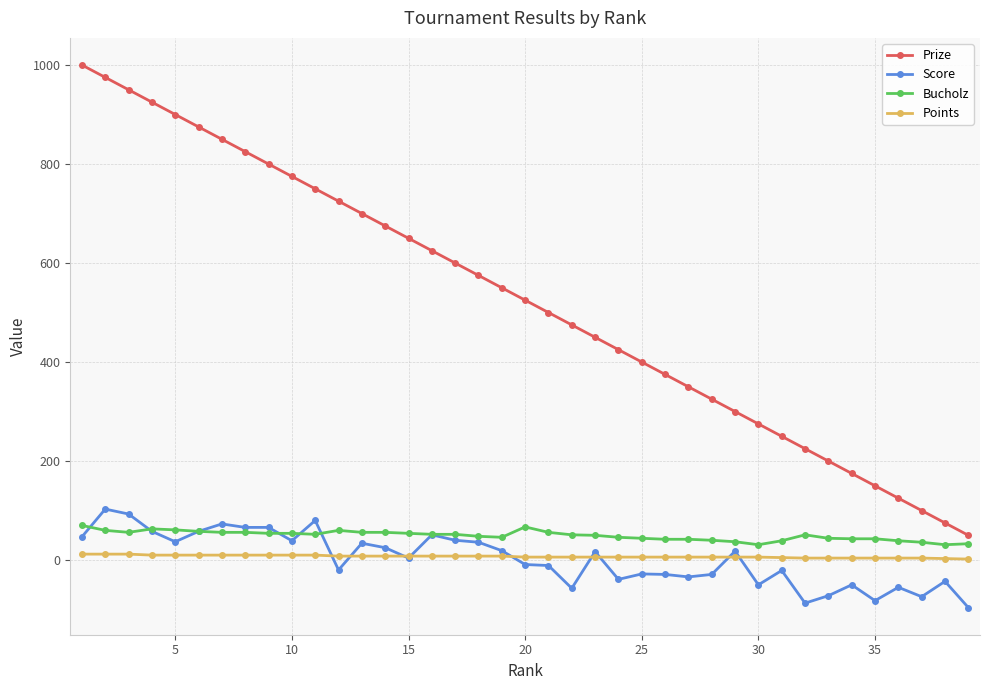

True or false: Prize and Score cross at least once.

False